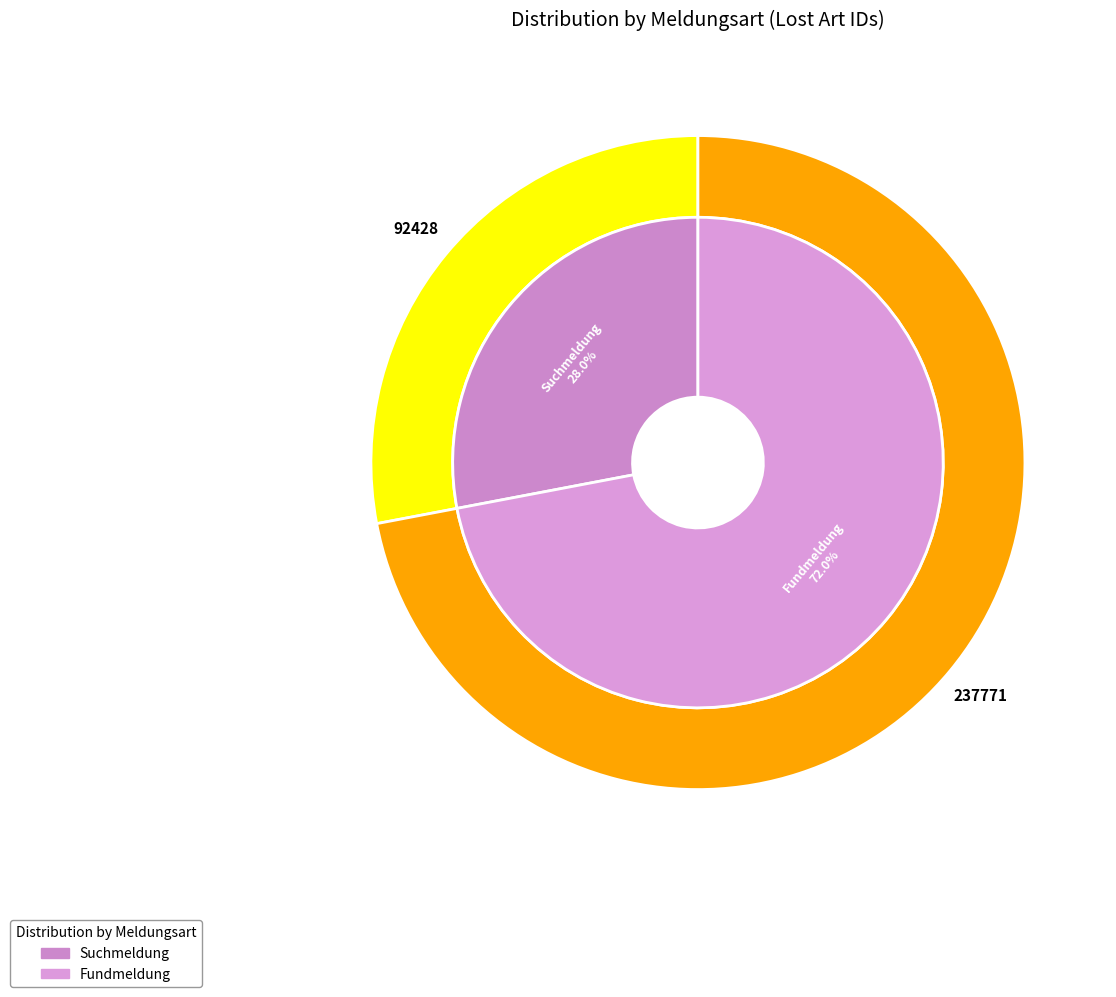

Rank the categories by value from lowest to highest.

Suchmeldung, Fundmeldung